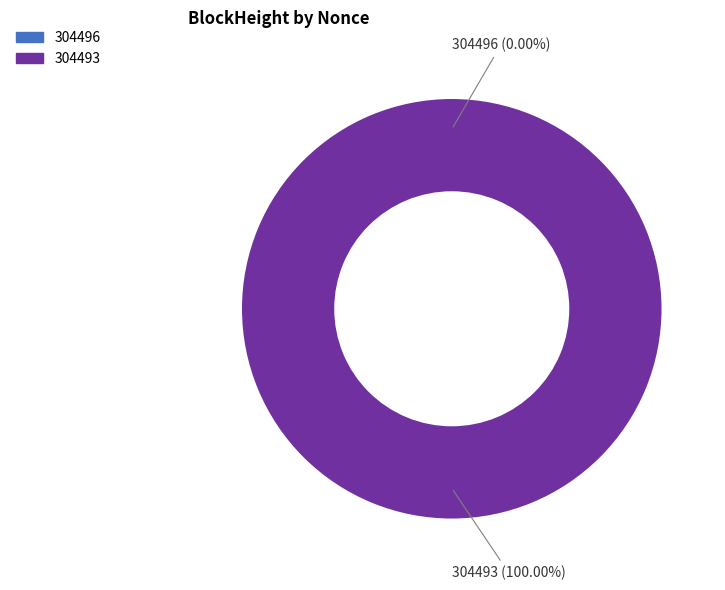

To the nearest percent, what is the difference between the largest and smallest slice percentages?

100%